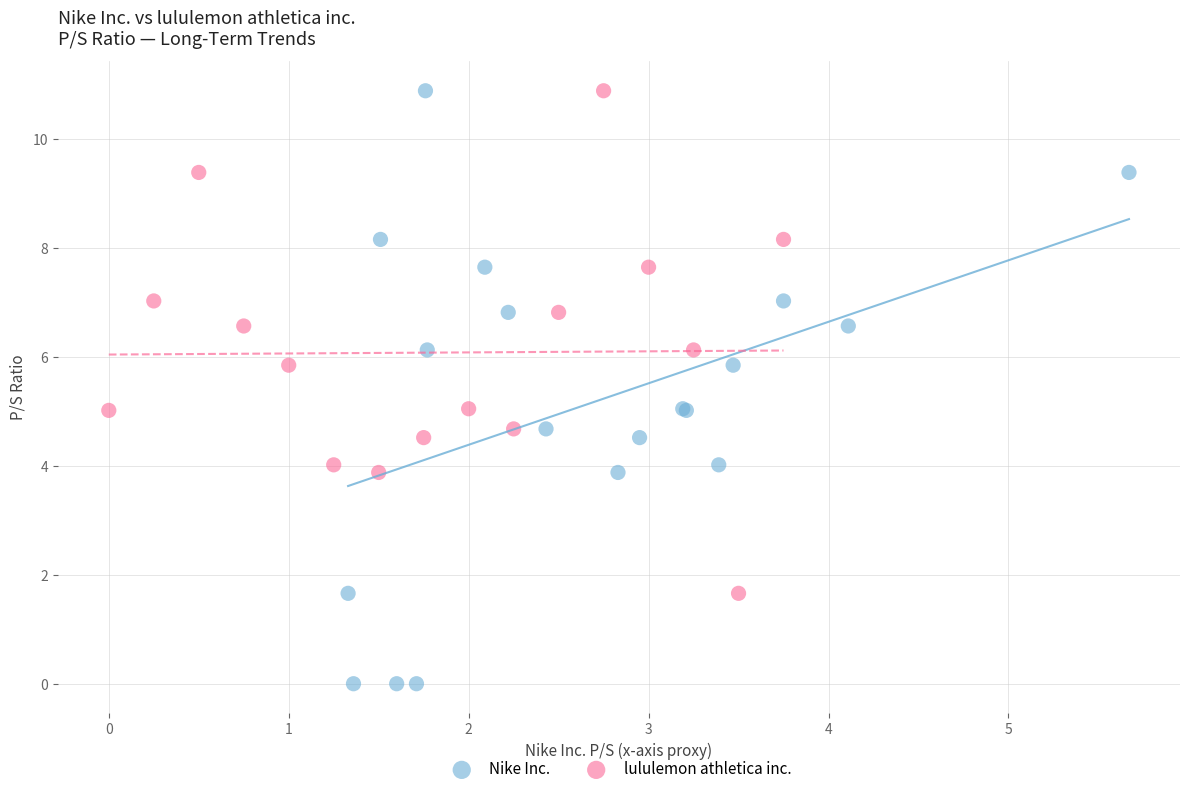

Which series contains the lowest Y value?

Nike Inc.